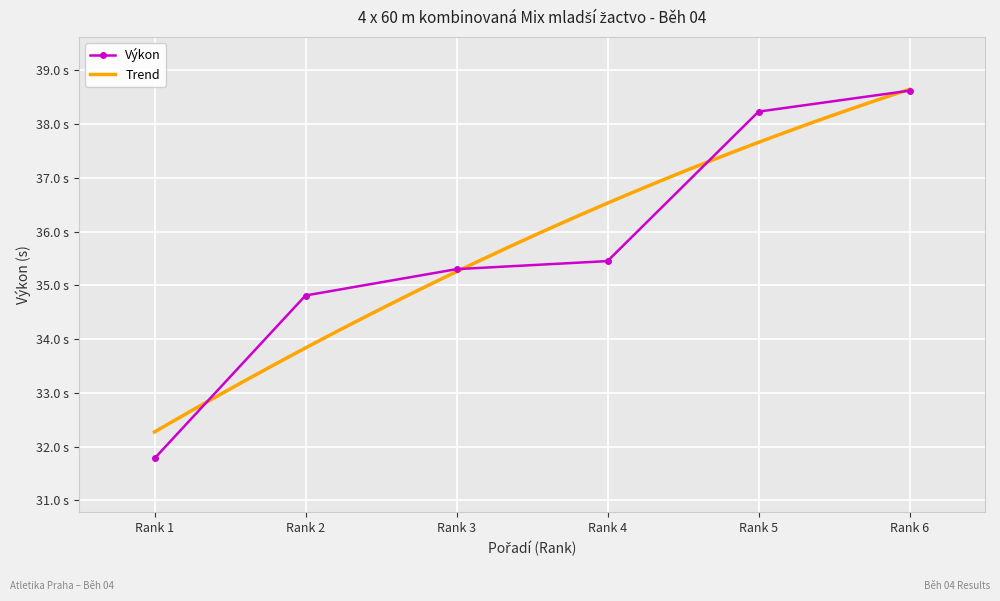

How many data points are above 35?

4